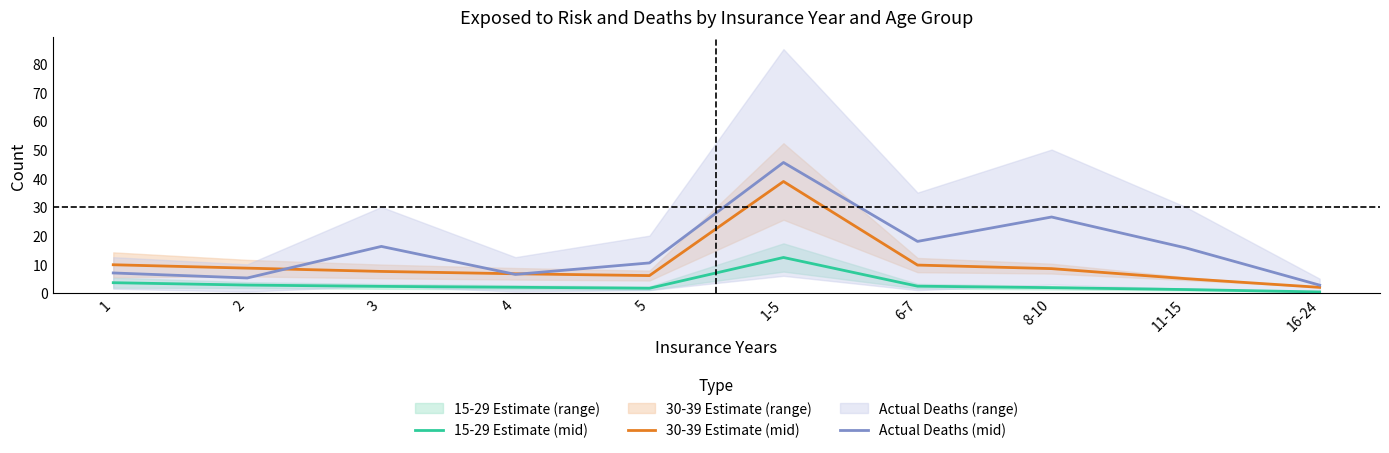

What is the average value of the 15-29 Estimate (mid) series?

3.1